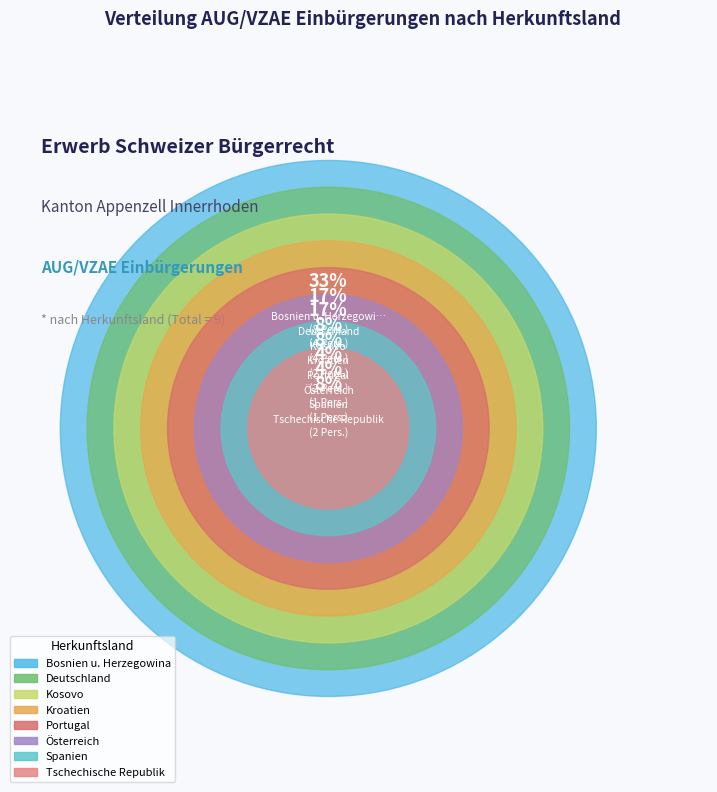

What percentage is NOT represented by Tschechische Republik?

91.7%